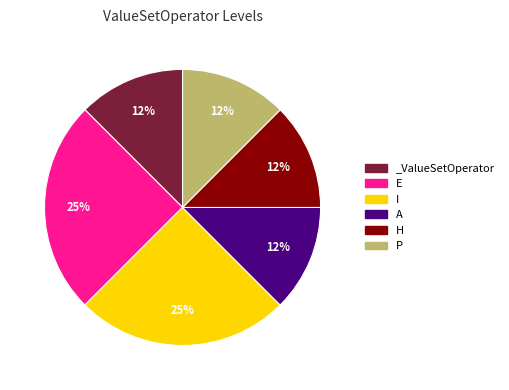

True or false: A accounts for 12% of the total.

True